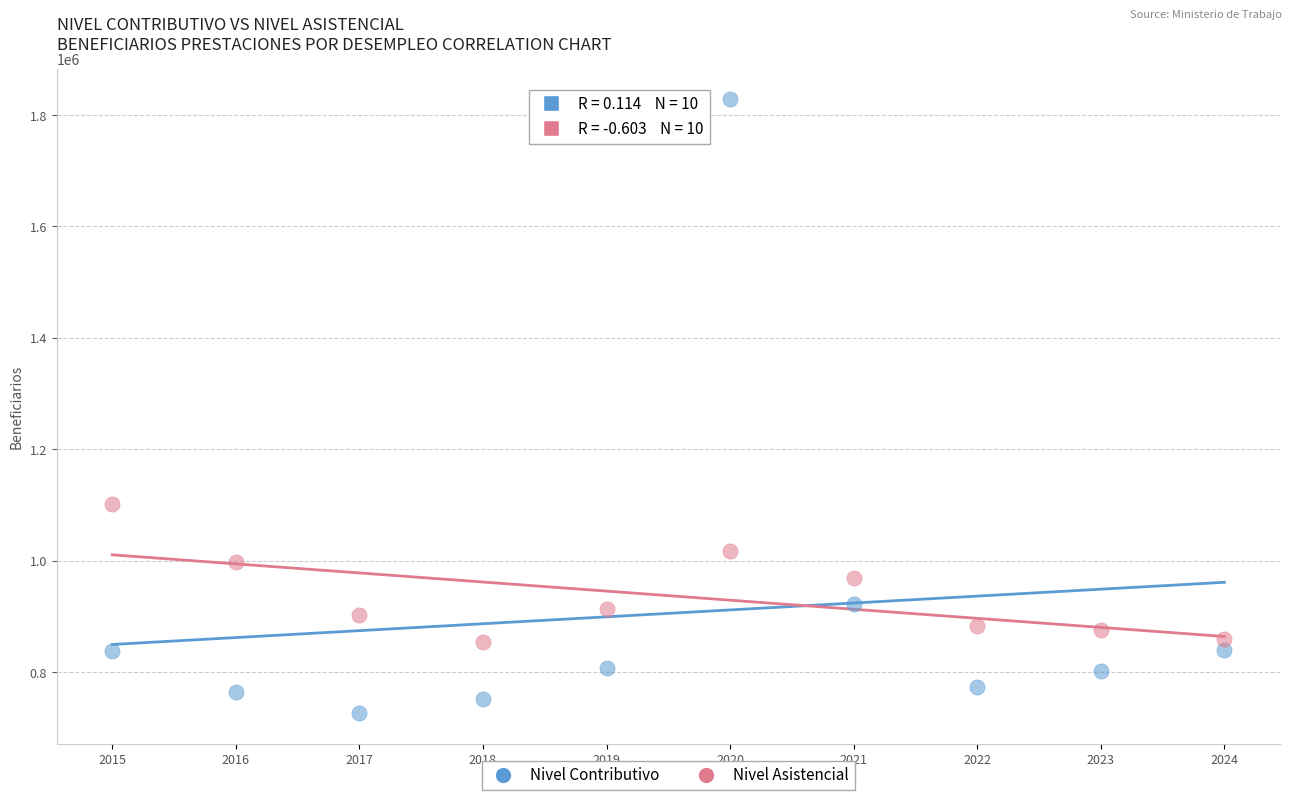

Across all data points, what is the range of X values (max minus min)?

9.0